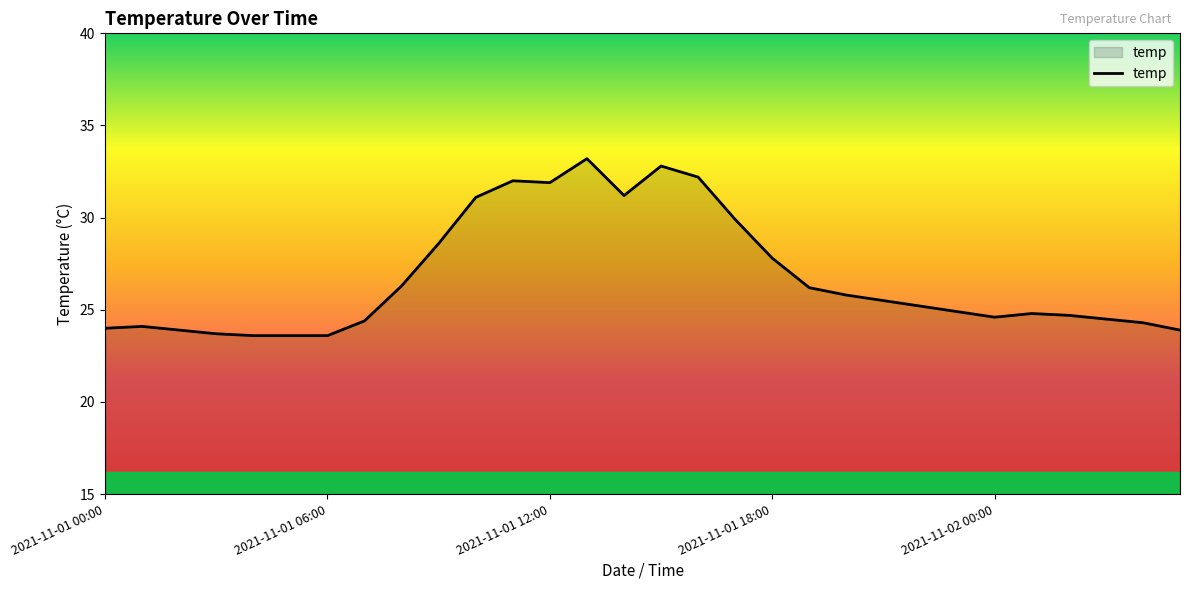

What is the minimum value shown in the chart?

23.6